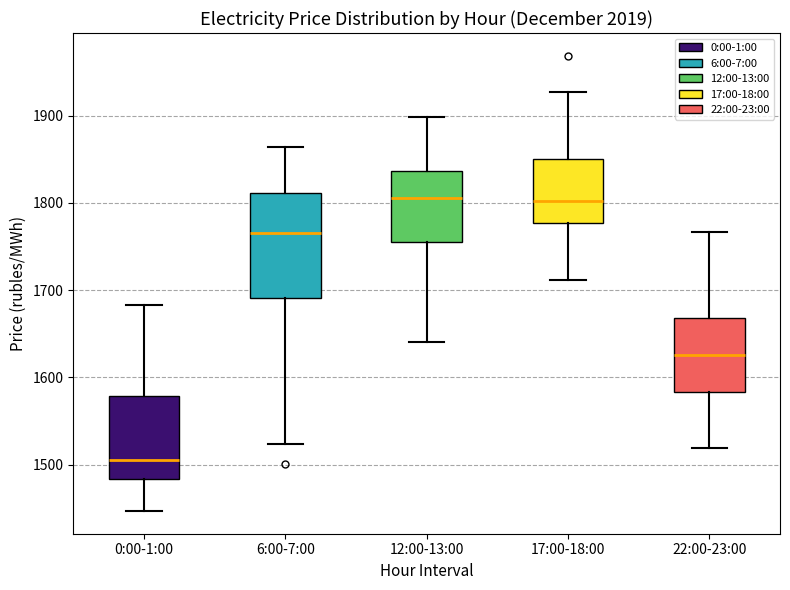

Reading left to right, transcribe this box plot: for each box, give where its median line is, the range the box spans, and where its two whiskers end, as read against the y-axis. The values are not printed on the chart, so give them approximately, as read against the axis.

0:00-1:00: median 1510, box 1480 to 1580, whiskers 1450 to 1680
6:00-7:00: median 1770, box 1690 to 1810, whiskers 1520 to 1860
12:00-13:00: median 1810, box 1760 to 1840, whiskers 1640 to 1900
17:00-18:00: median 1800, box 1780 to 1850, whiskers 1710 to 1930
22:00-23:00: median 1630, box 1580 to 1670, whiskers 1520 to 1770